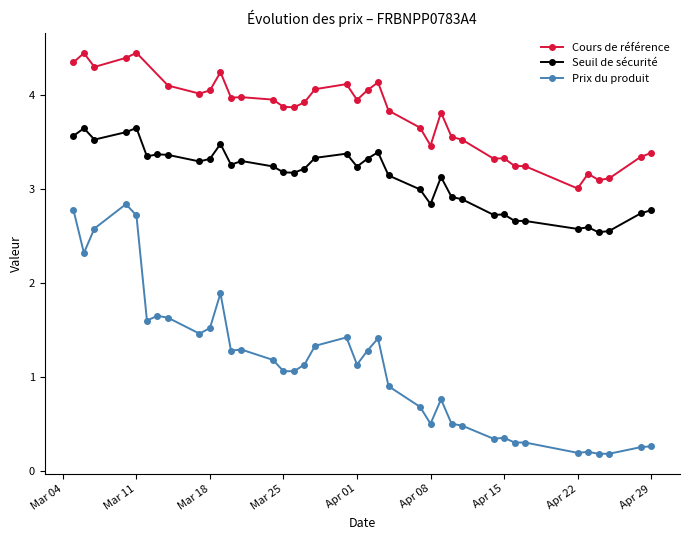

Which category has the lowest value across all series?

2025-04-25